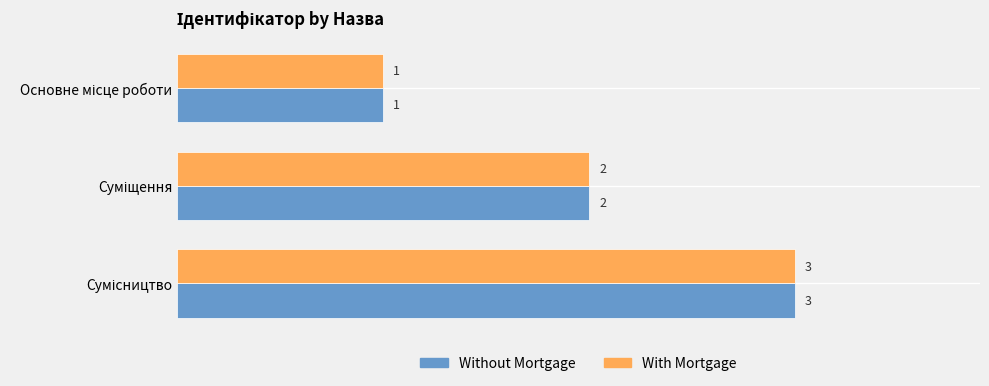

Count the With Mortgage values in the range 1 to 3.

3